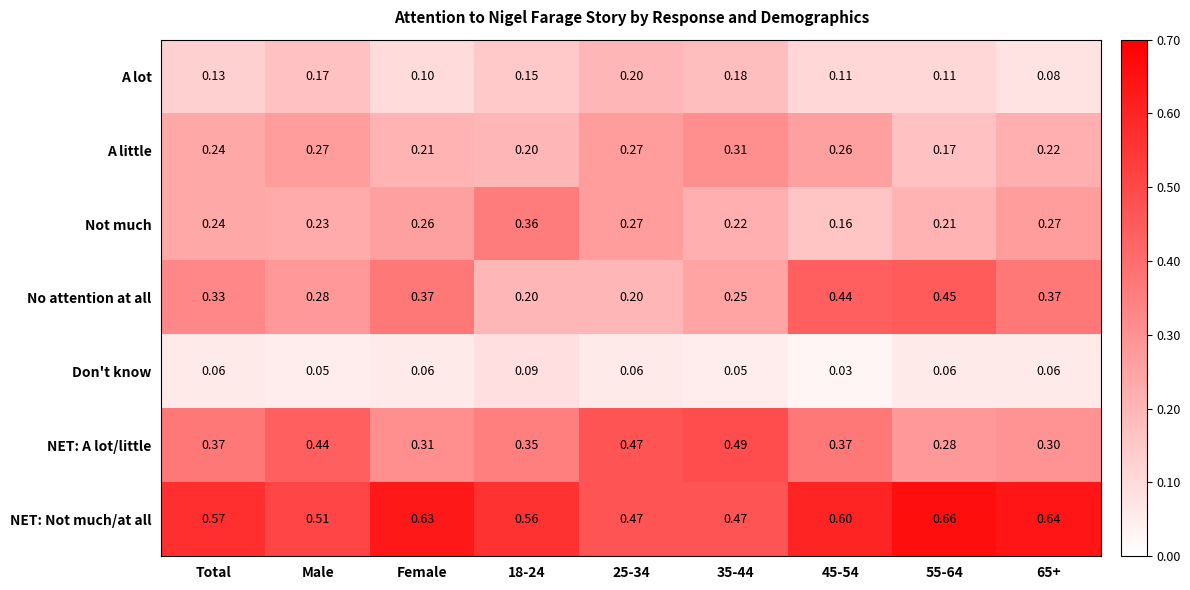

What is the difference between the highest and lowest values at 65+?

0.6